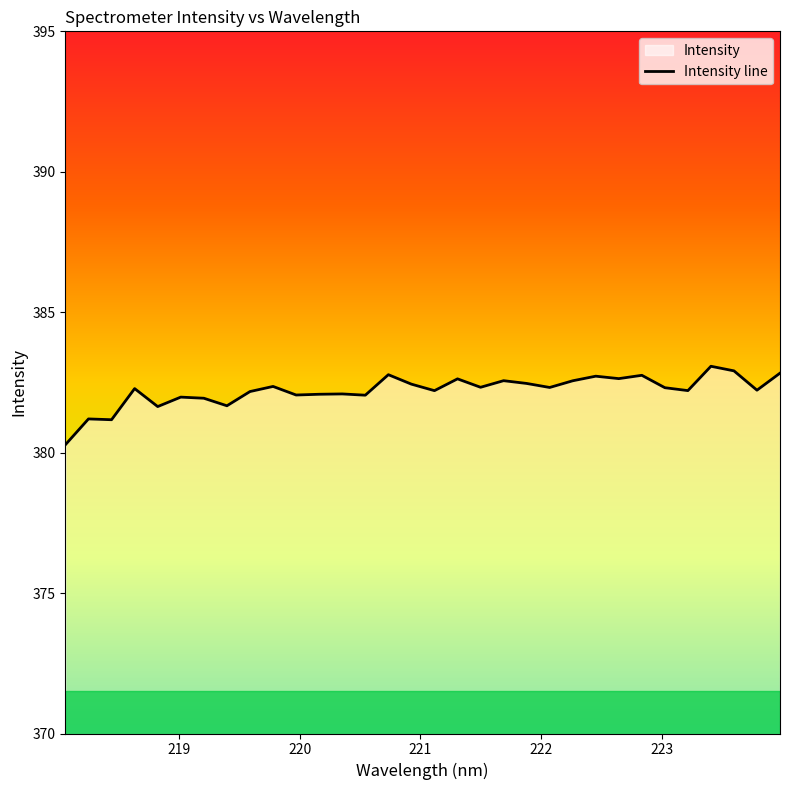

What is the average value?

382.2